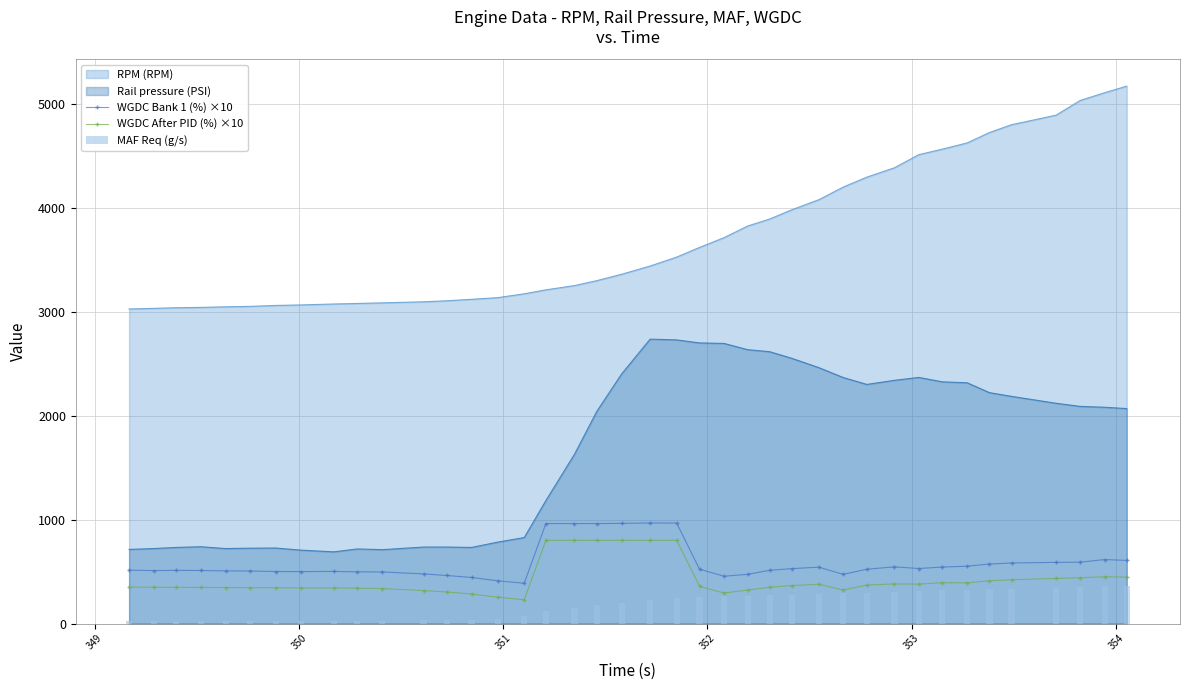

True or false: RPM (RPM) and Rail pressure (PSI) intersect in this chart.

False